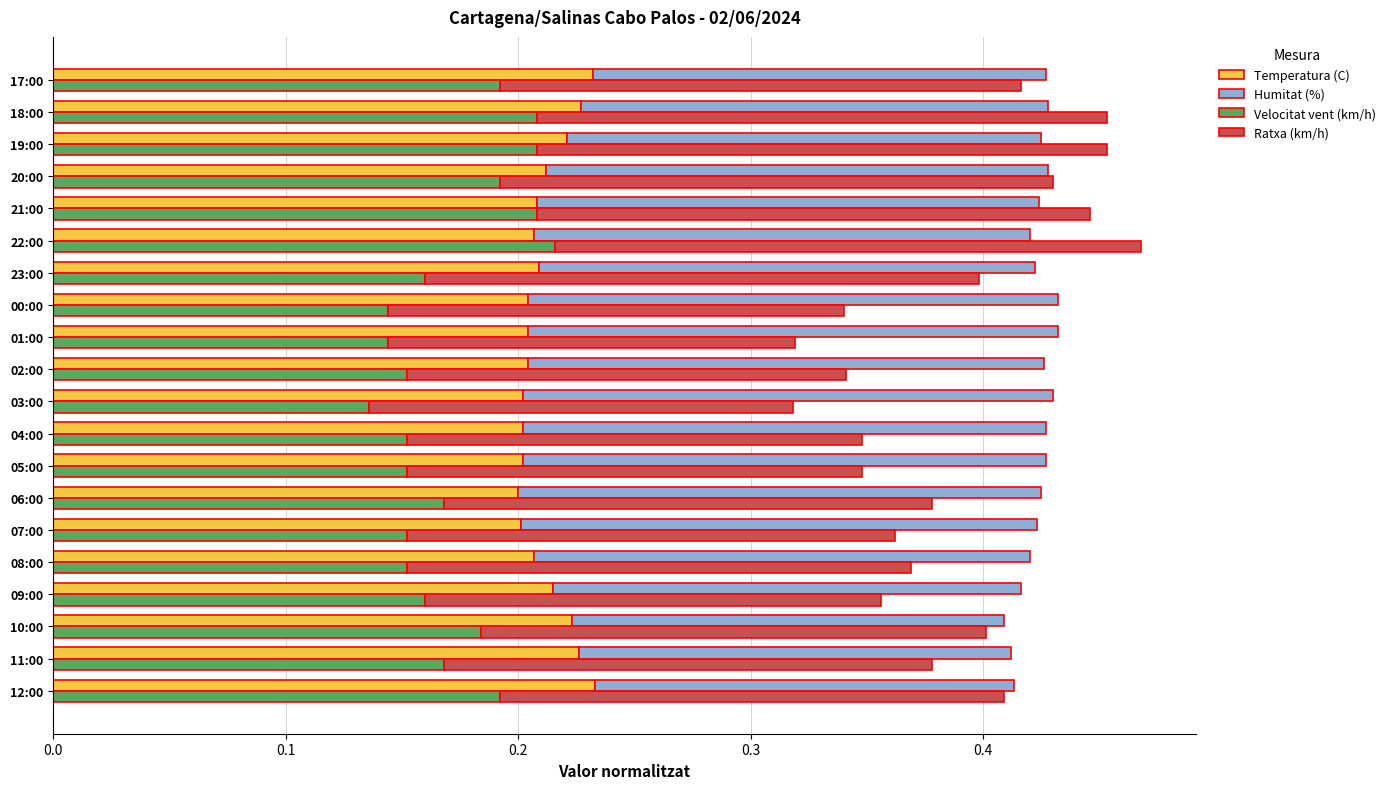

How many bars are there in each group?

4